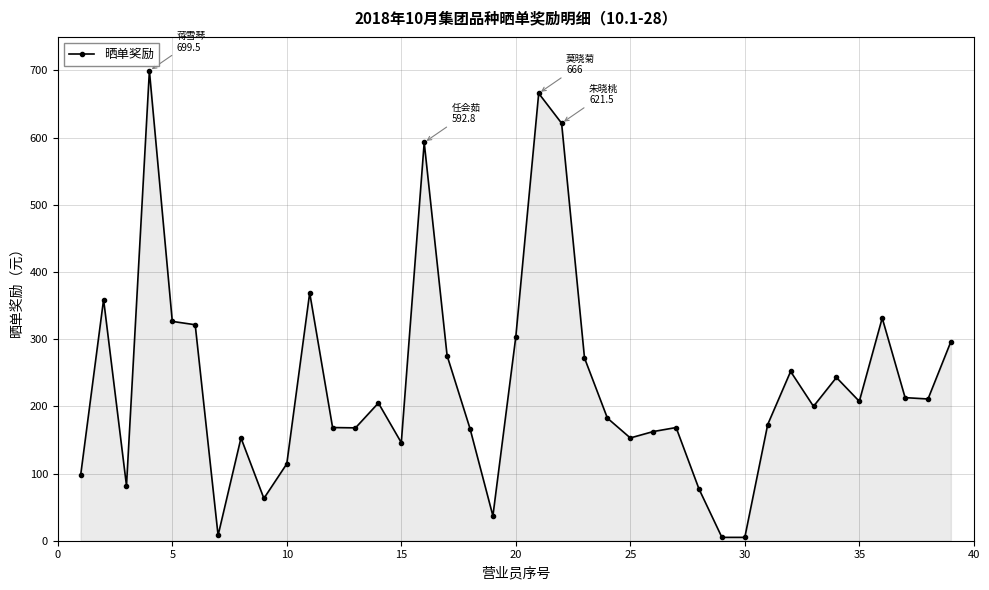

What is the greatest value displayed?

699.5